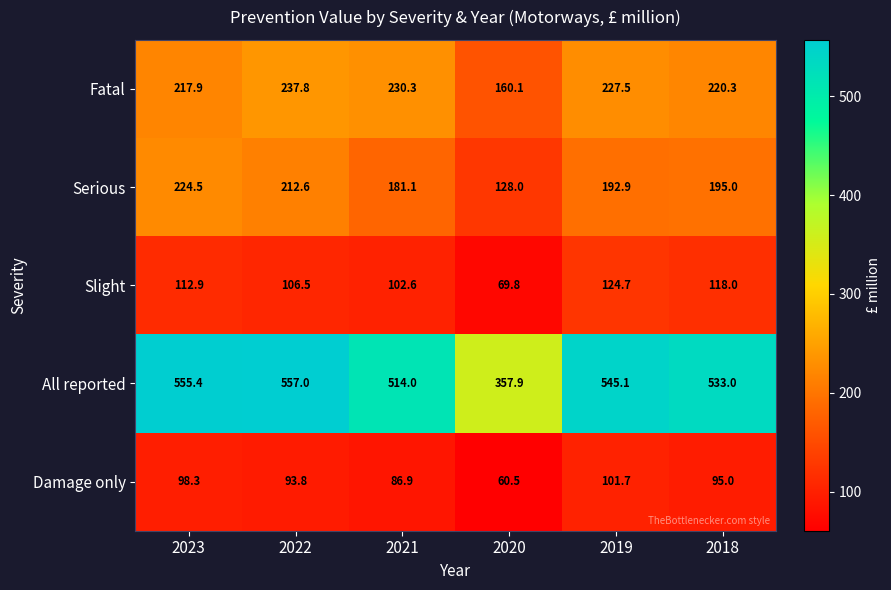

What is the spread (max minus min) of values at 2018?

438.0